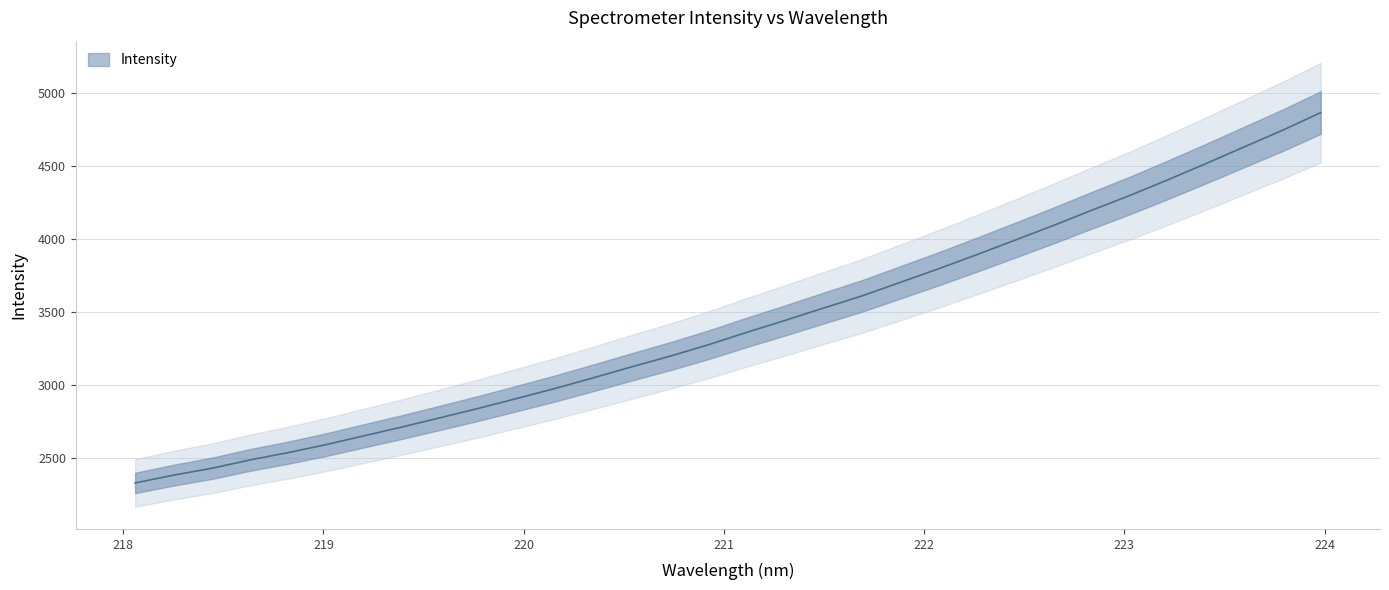

What is the smallest value displayed?

2330.1